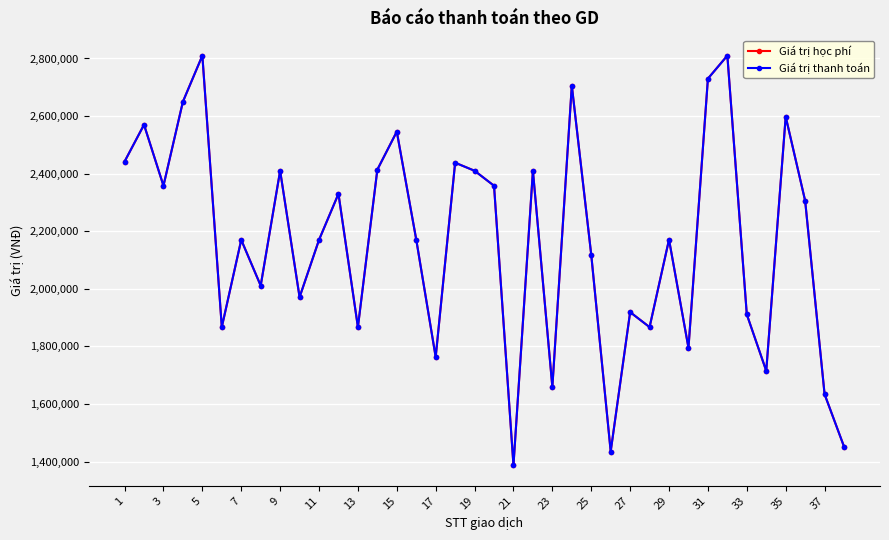

Does the chart have visible grid lines?

Yes